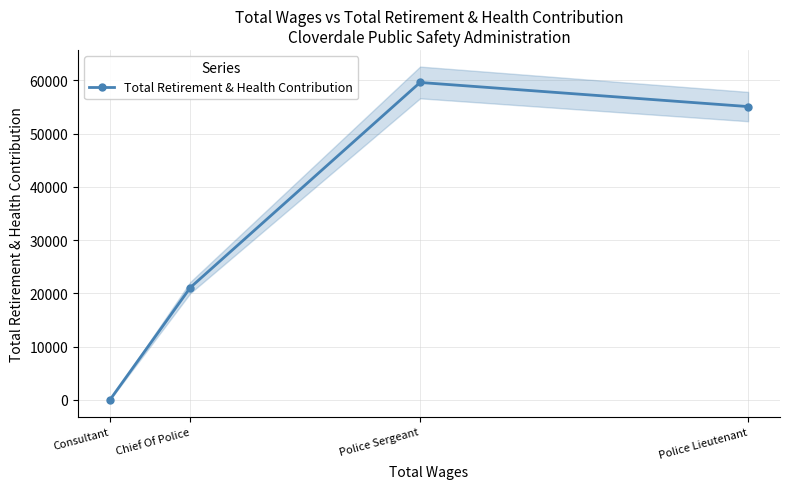

What is the difference between the second highest and second lowest values?

33973